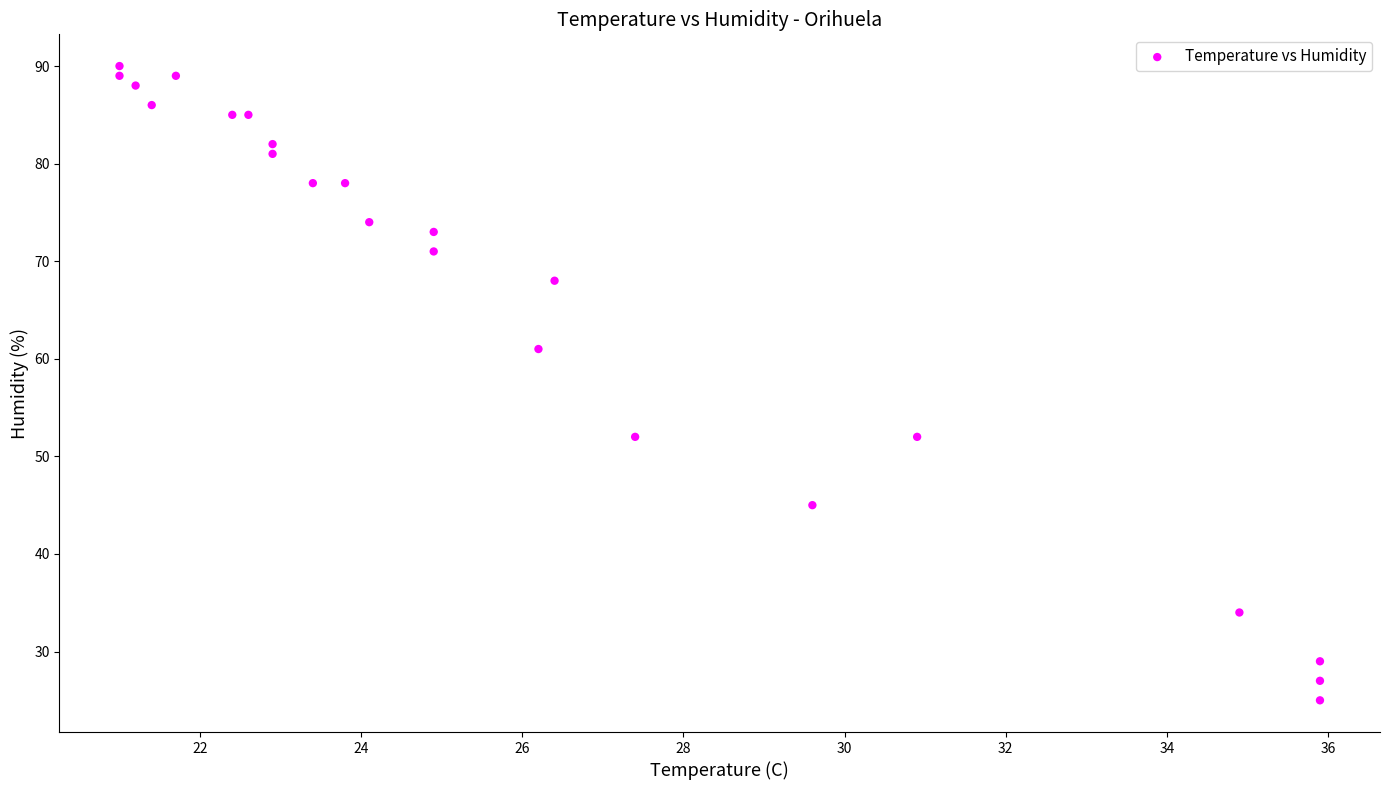

What is the range of Y values (max minus min)?

65